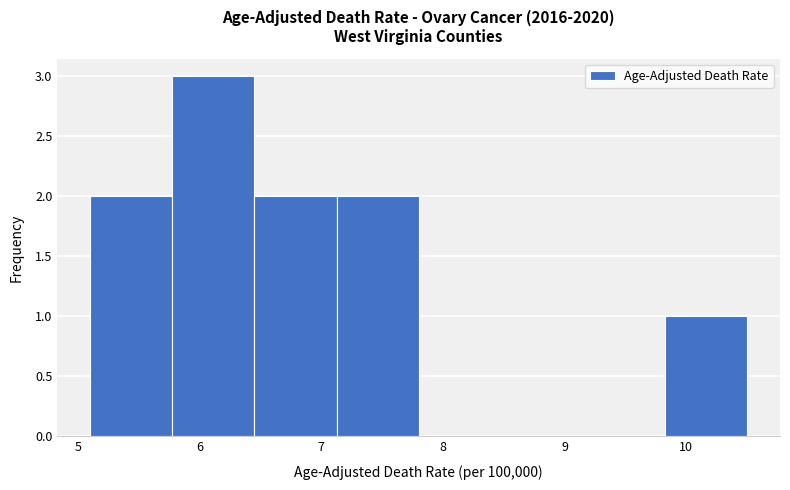

Reading left to right, transcribe this chart: for each bar, give the range it covers on the x-axis and its height. Neither the bar edges nor the heights are printed on the chart, so give them approximately, as read against the axes.

5.1 to 5.8: 2
5.8 to 6.5: 3
6.5 to 7.1: 2
7.1 to 7.8: 2
7.8 to 8.5: 0
8.5 to 9.2: 0
9.2 to 9.8: 0
9.8 to 10.5: 1